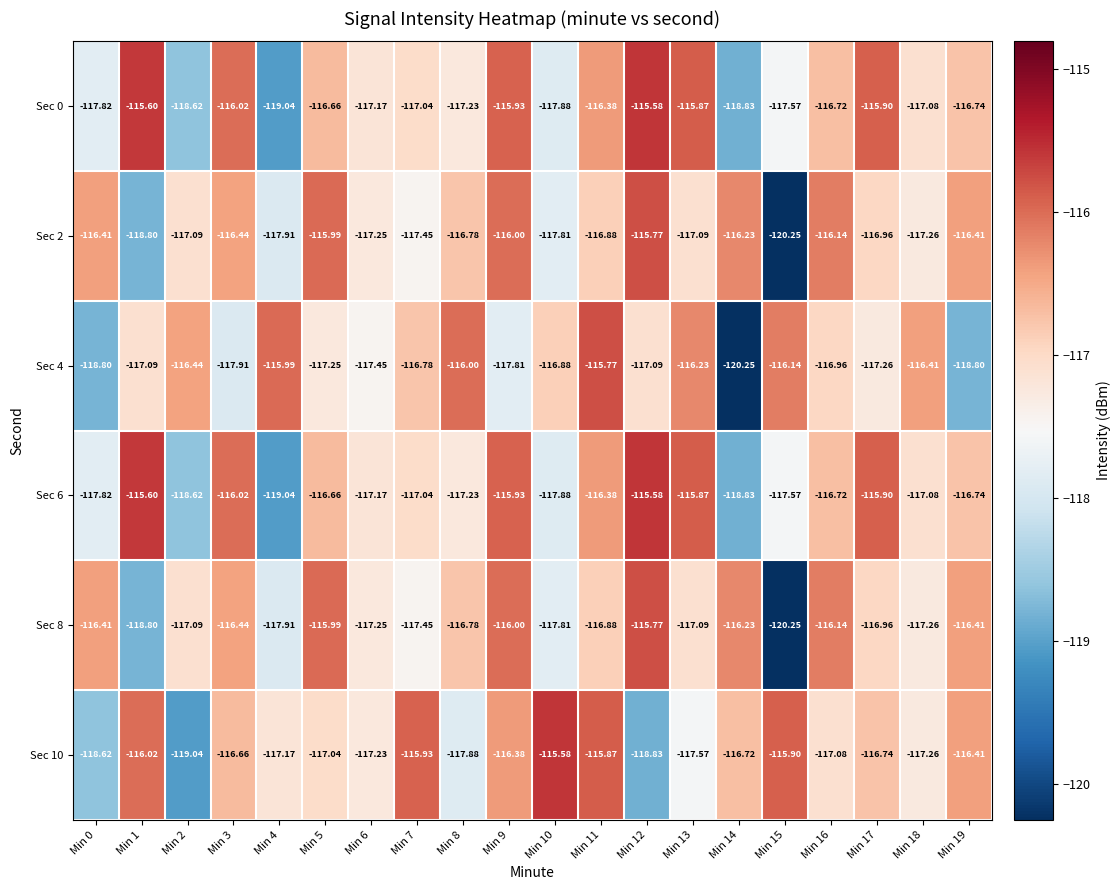

How many series are shown in this chart?

6